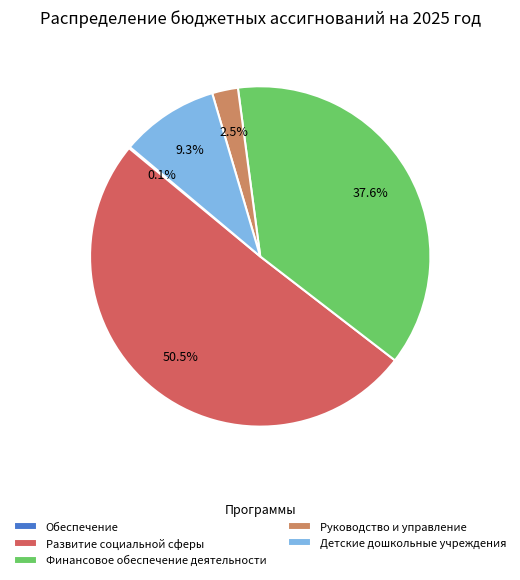

What percentage is NOT represented by Руководство и управление?

97.5%